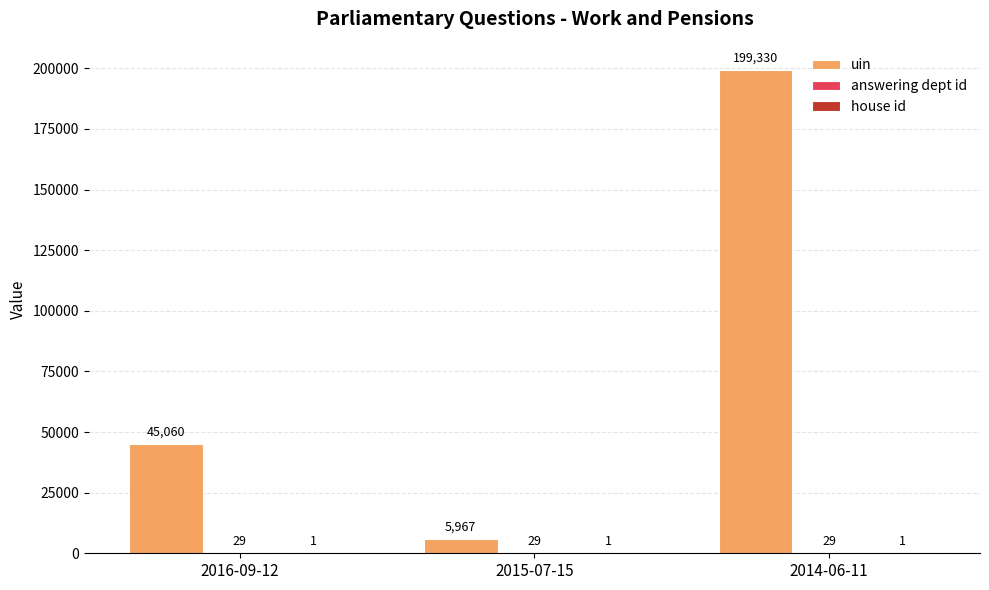

Between 2015-07-15 and 2014-06-11, which series saw the biggest shift?

uin